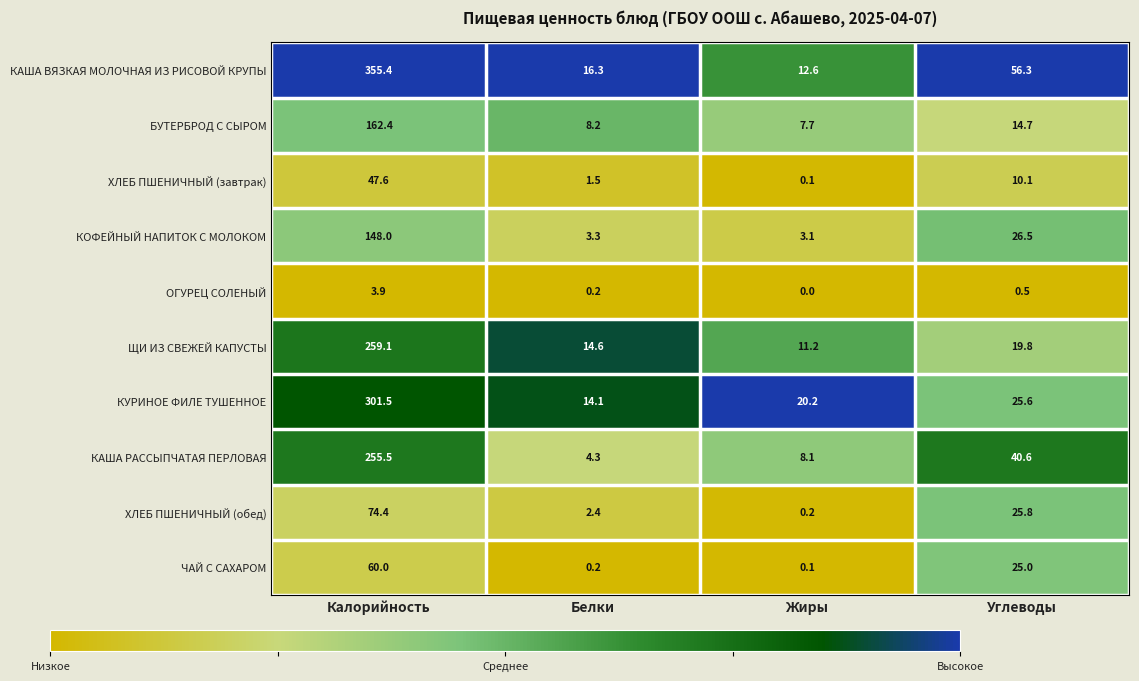

Where does the ХЛЕБ ПШЕНИЧНЫЙ (завтрак) series first go above 10?

Калорийность